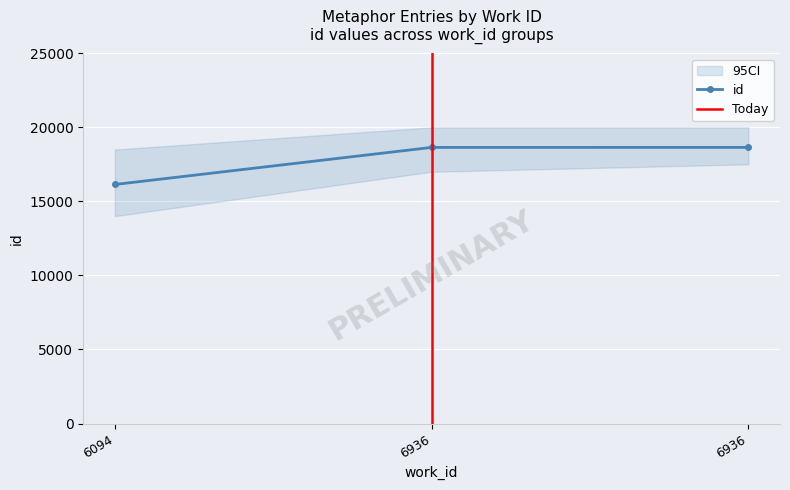

What is the change in value from 6094 to 6936?

+2503